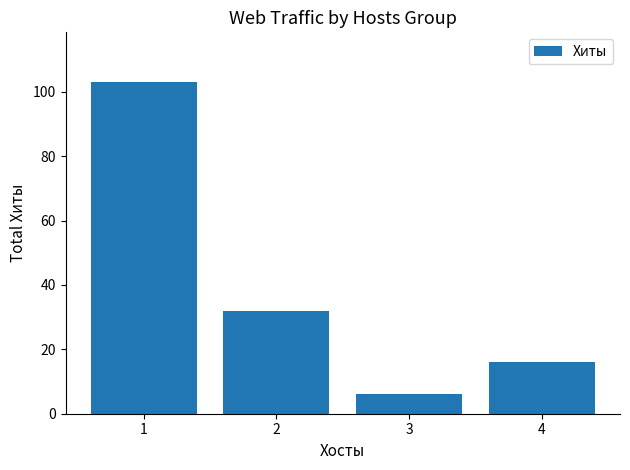

What is the value of the 4th bar from the left?

16